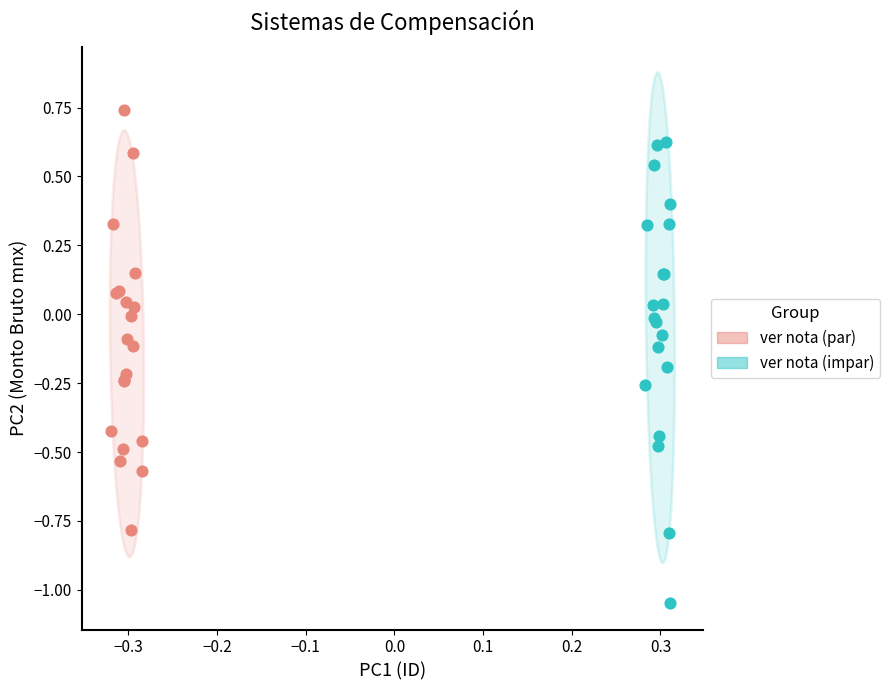

What are all the series names shown in the legend?

ver nota (par), ver nota (impar)